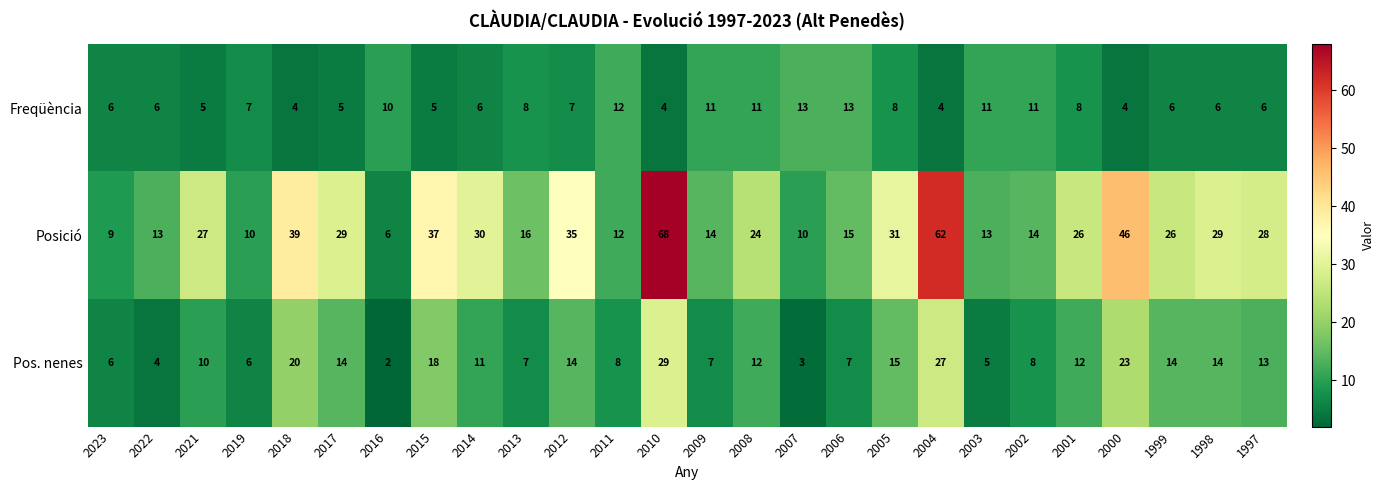

What is the minimum value shown in the chart?

2